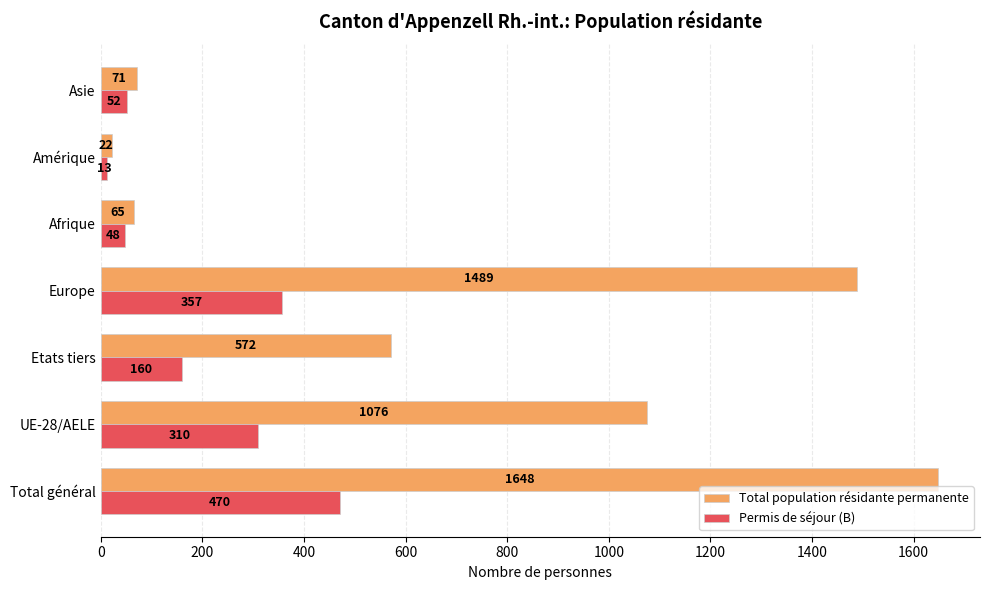

The Total population résidante permanente series shows 427 at Total général. True or false?

False